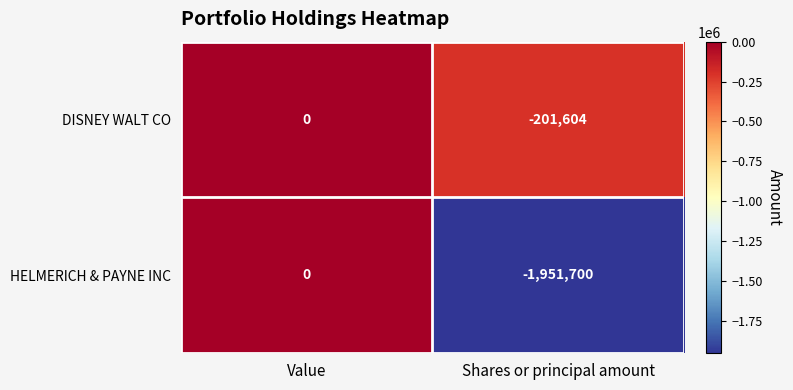

Rank the series at Shares or principal amount from highest to lowest value.

DISNEY WALT CO, HELMERICH & PAYNE INC